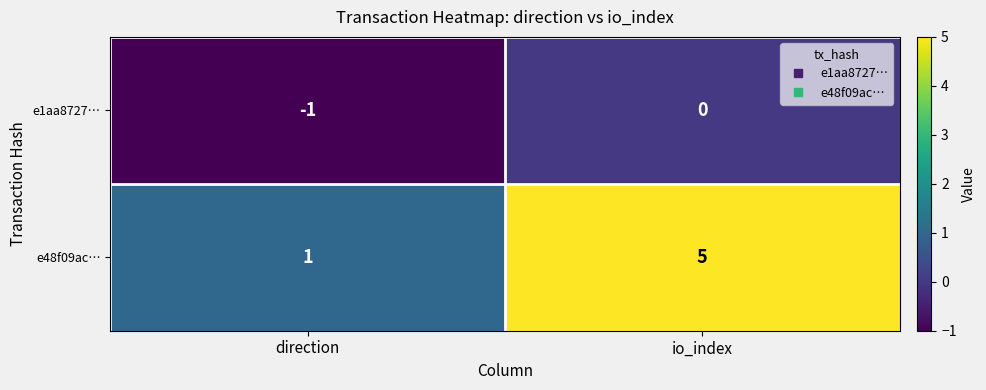

What is the average value of the e48f09ac… series?

3